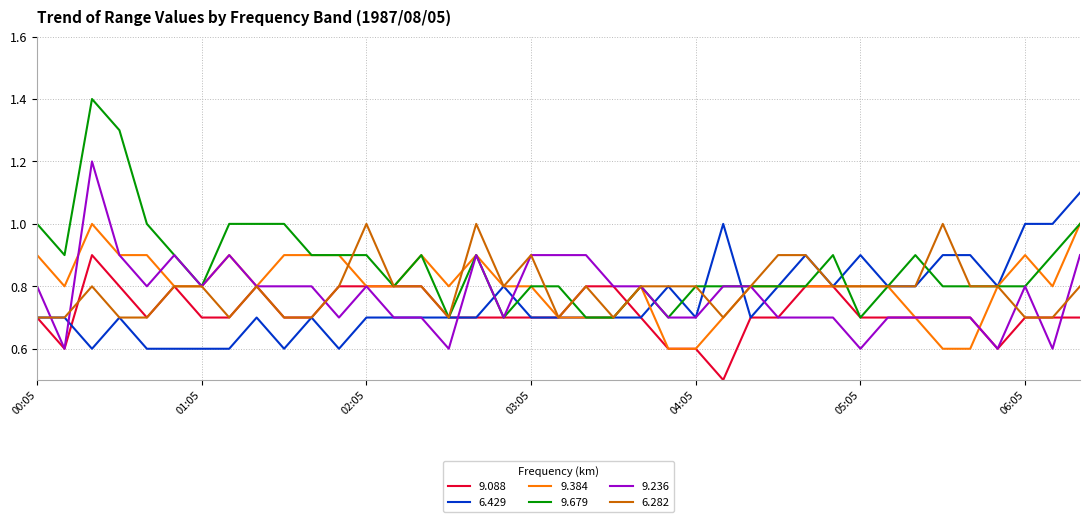

How many distinct data groups are displayed?

6